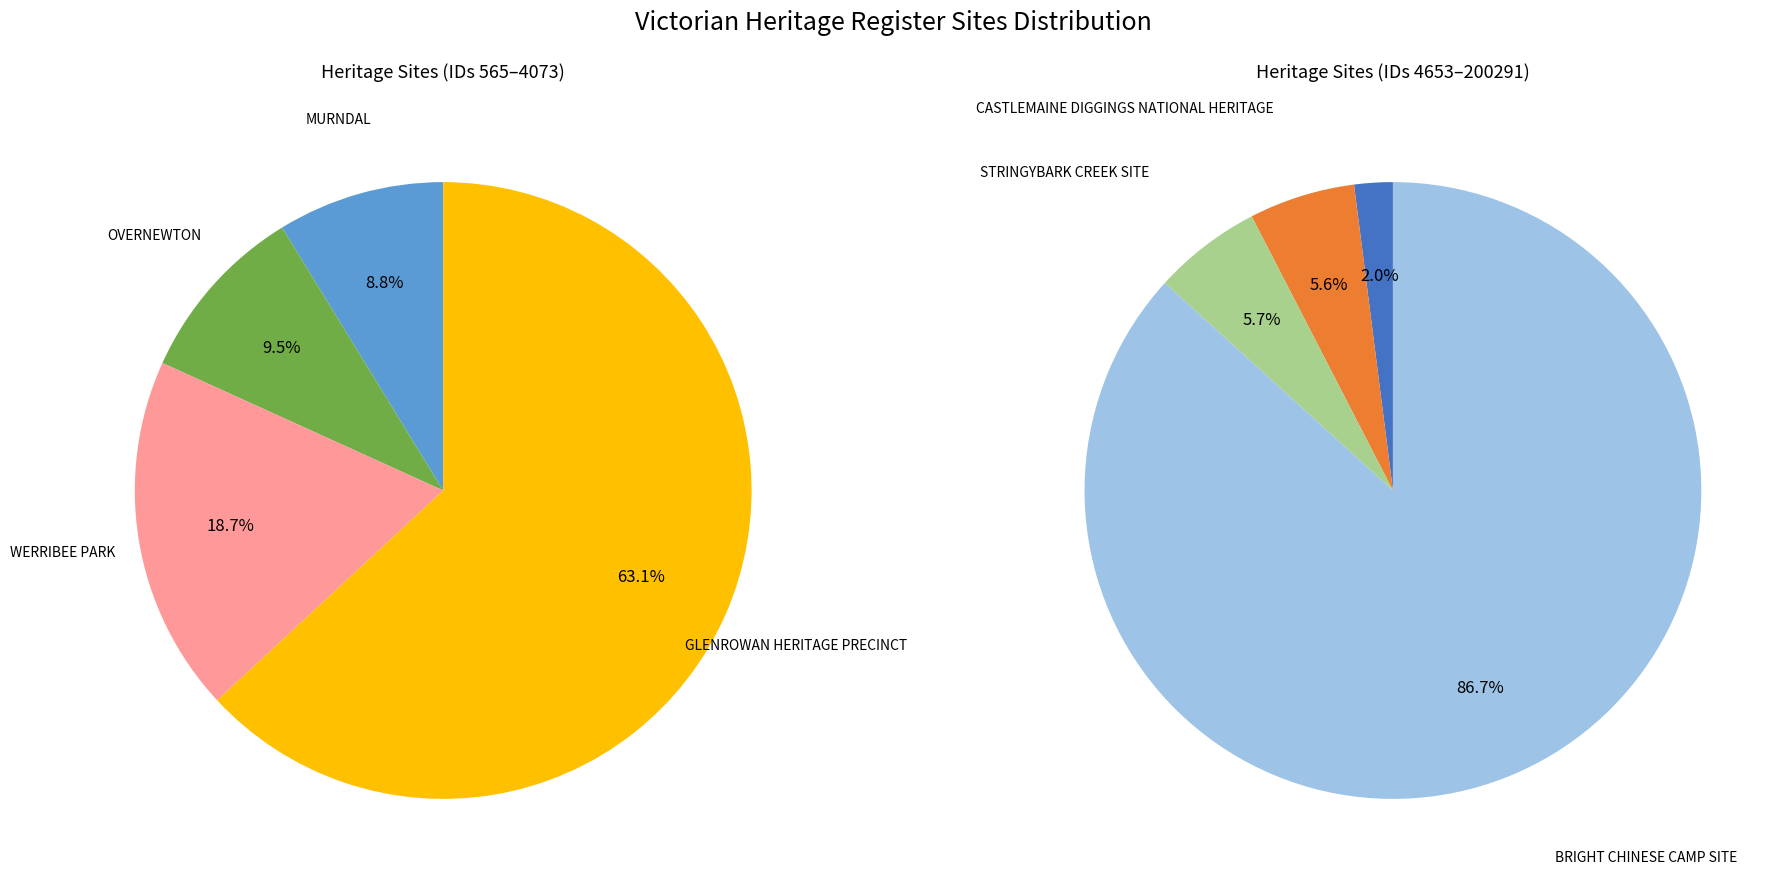

Which slice is the smallest?

MURNDAL